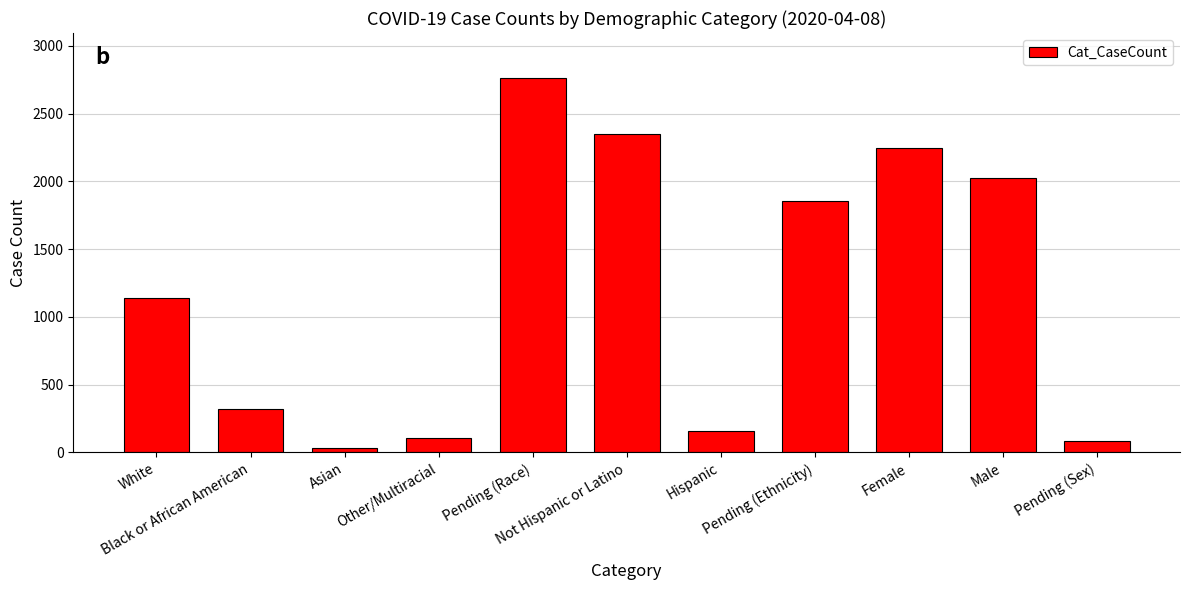

Reading left to right, what are all the values shown in this chart?

1140	320	32	106	2764	2349	155	1858	2247	2028	87